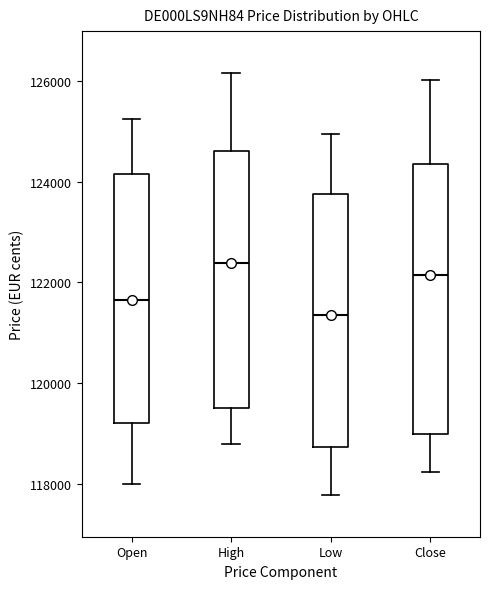

Which box has the lowest median line?

Low